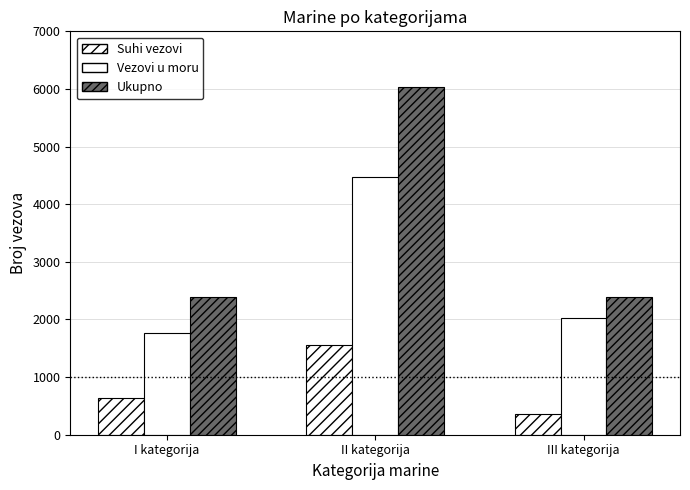

Between I kategorija and II kategorija, which series saw the biggest shift?

Ukupno